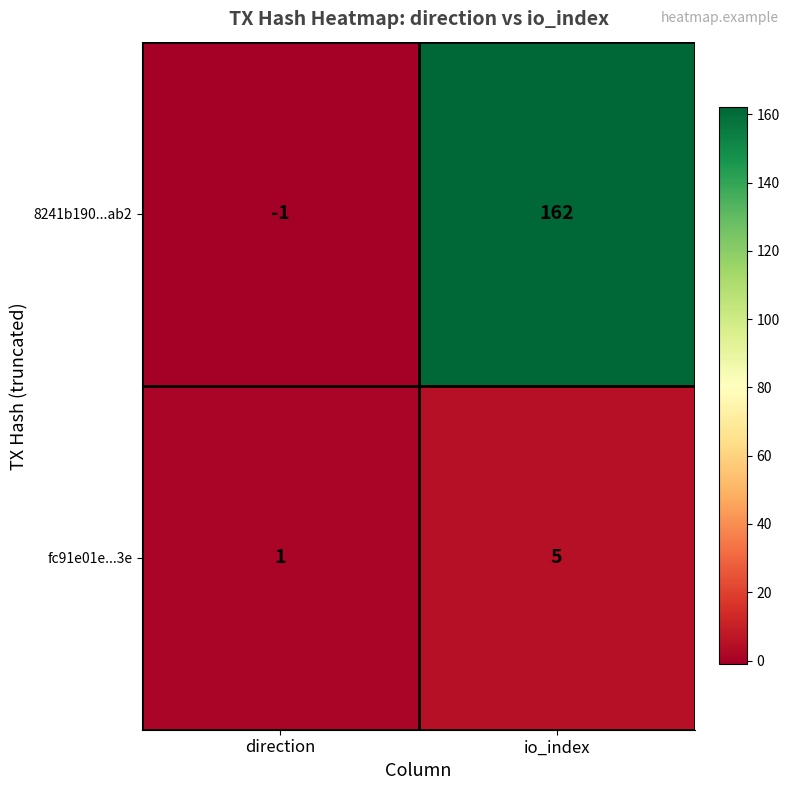

How many distinct data groups are displayed?

2